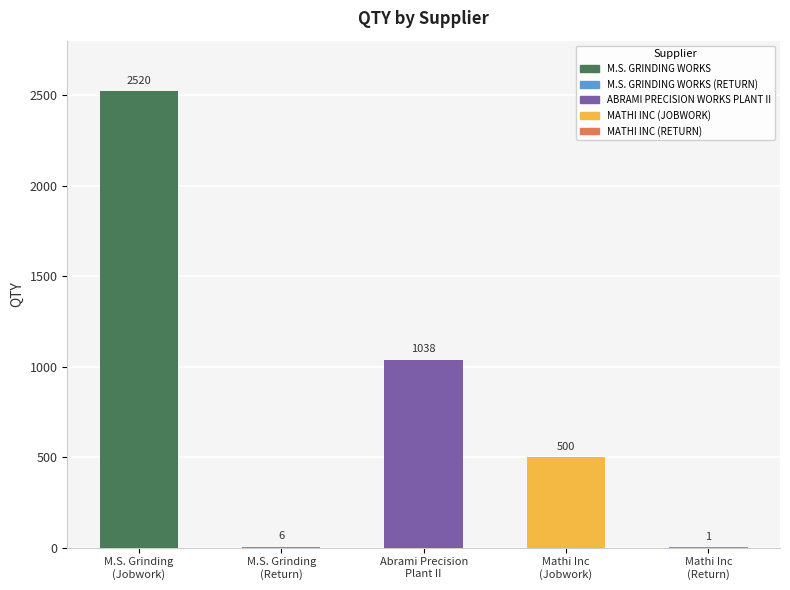

What is the greatest value displayed?

2520